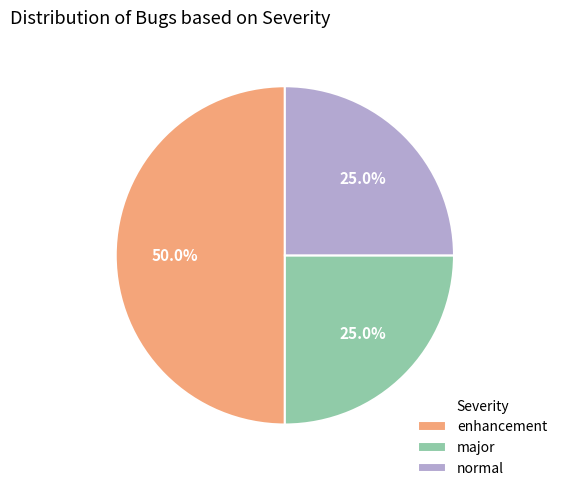

Which slice is the largest?

enhancement